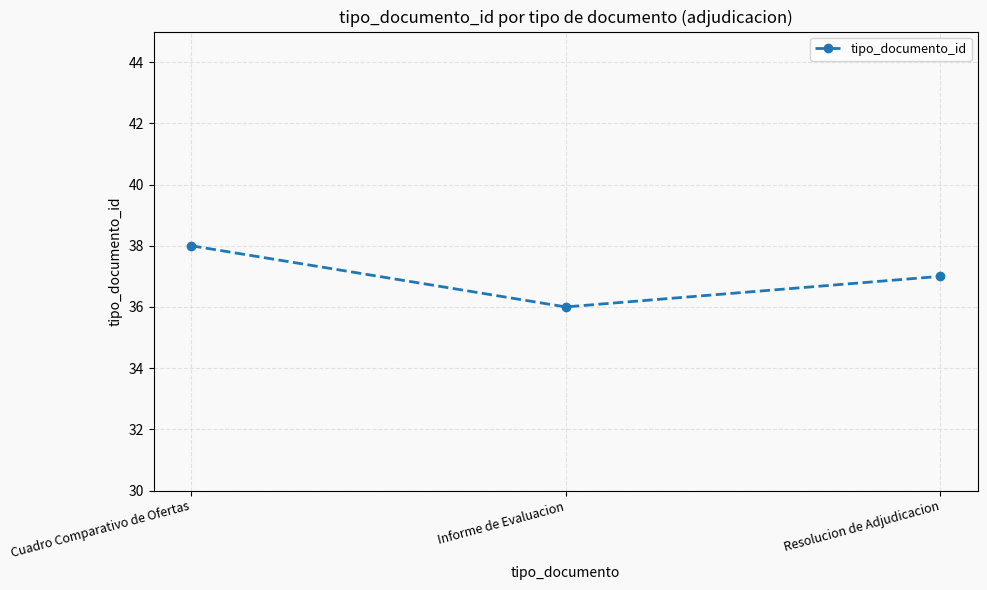

List the labels in order of value, smallest first.

Informe de Evaluacion, Resolucion de Adjudicacion, Cuadro Comparativo de Ofertas